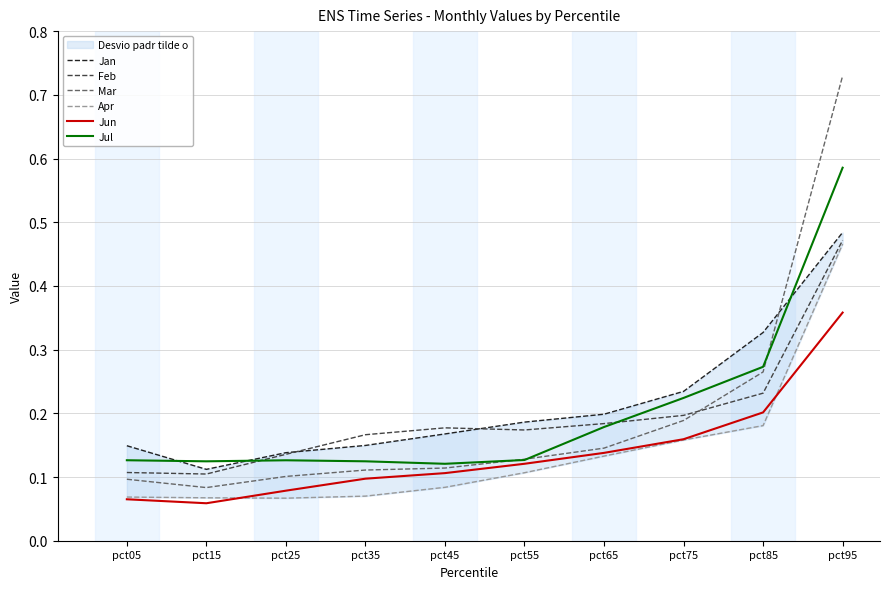

What is the spread (max minus min) of values at pct45?

0.1